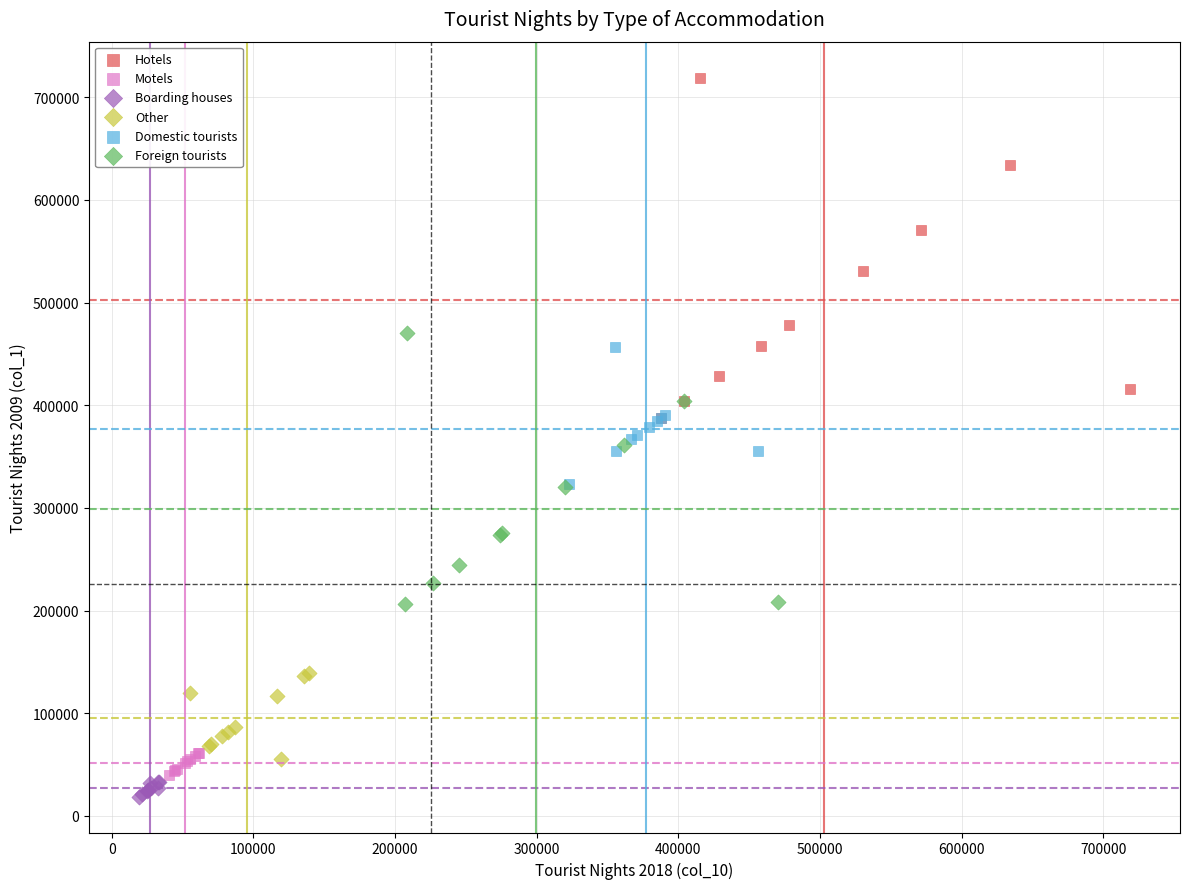

Which series reaches the minimum Y coordinate?

Boarding houses